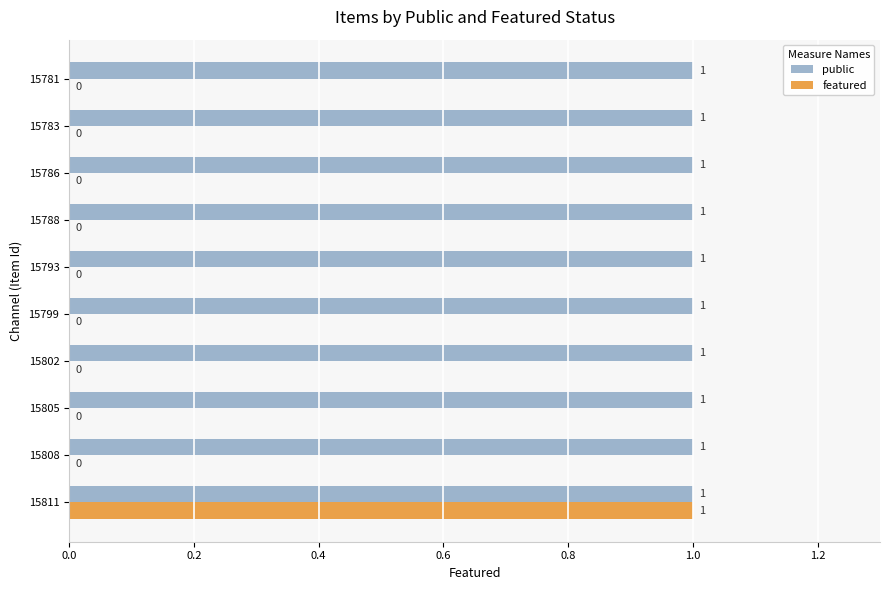

Is the value of public at 15788 greater than the value of featured at 15786?

Yes